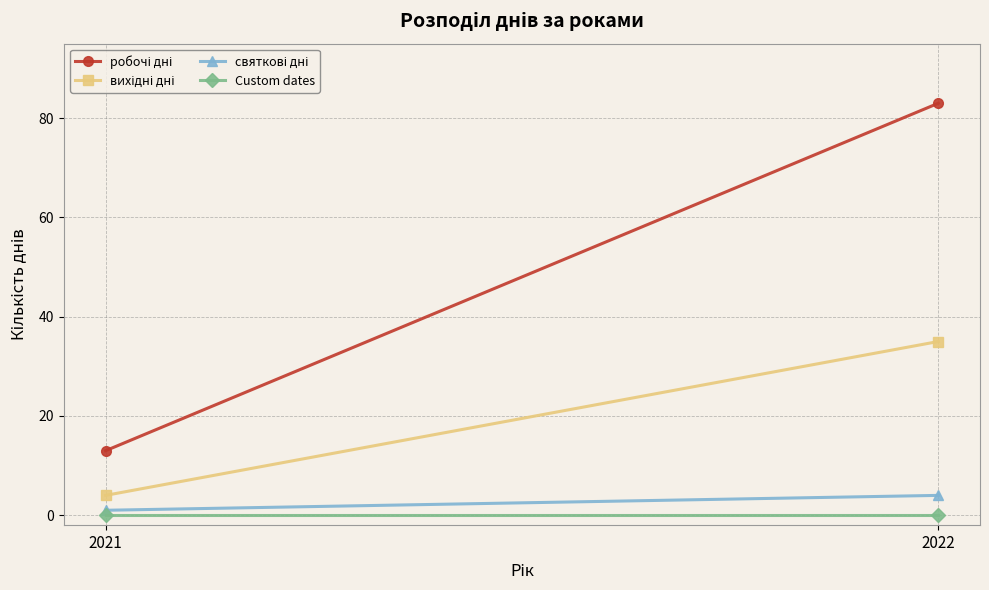

How many distinct data groups are displayed?

4